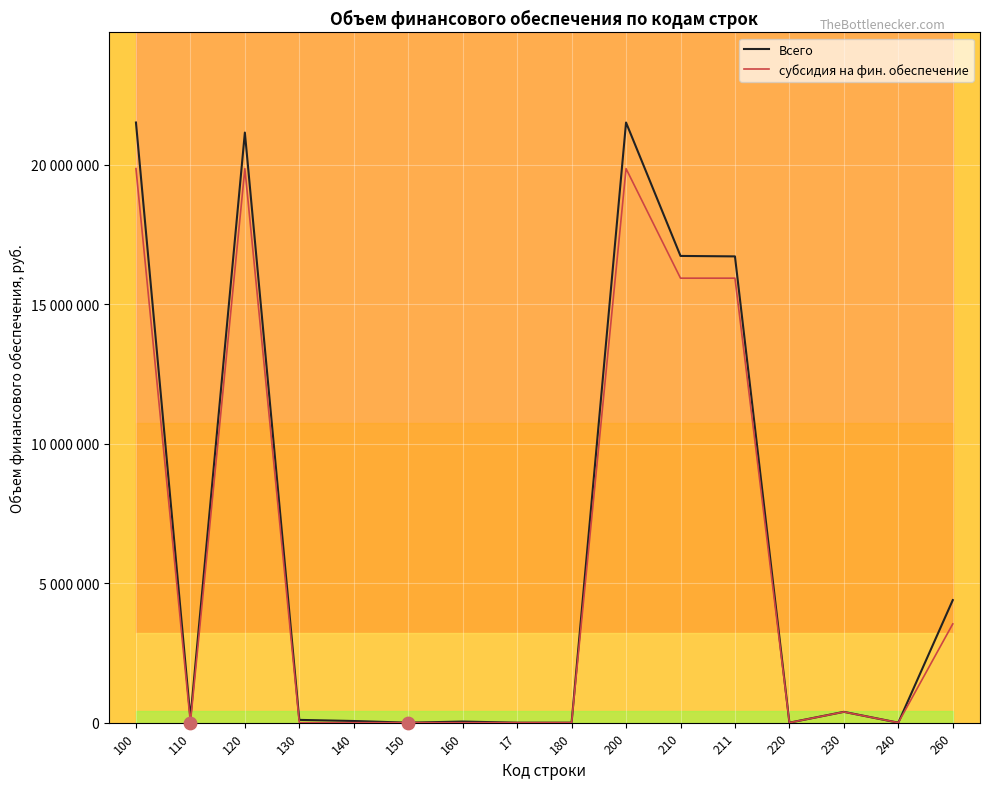

Which series has the largest total across all categories?

Всего